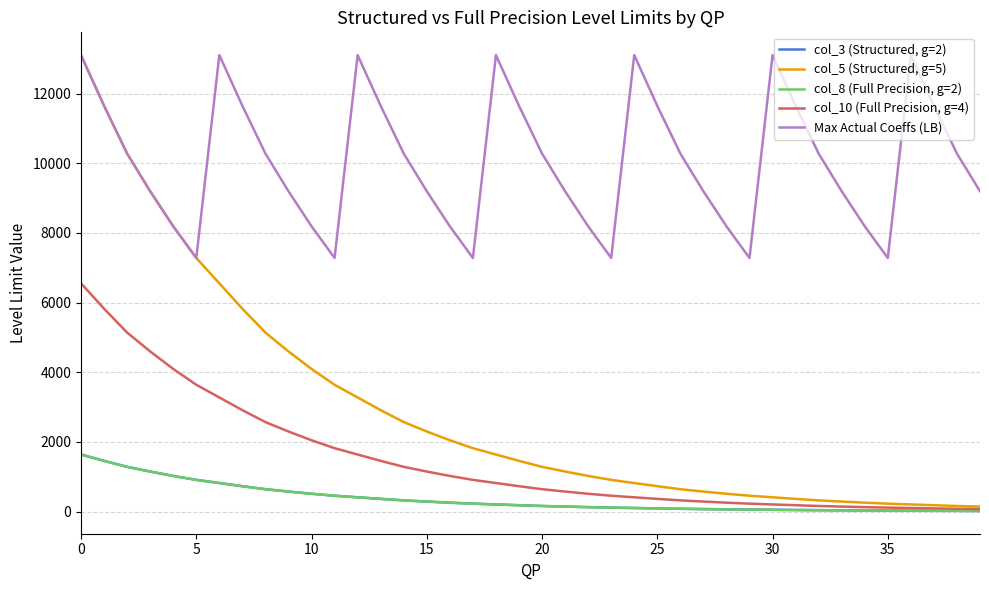

Does the chart display data point markers on the line(s)?

No